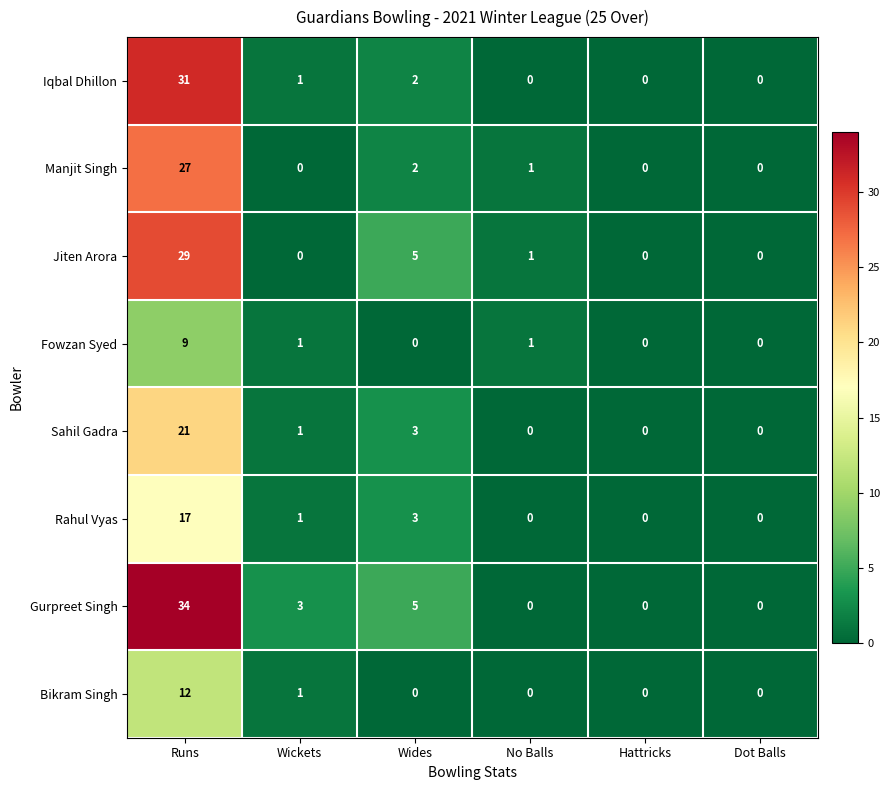

List the series in order of their peak value, highest first.

Gurpreet Singh, Iqbal Dhillon, Jiten Arora, Manjit Singh, Sahil Gadra, Rahul Vyas, Bikram Singh, Fowzan Syed